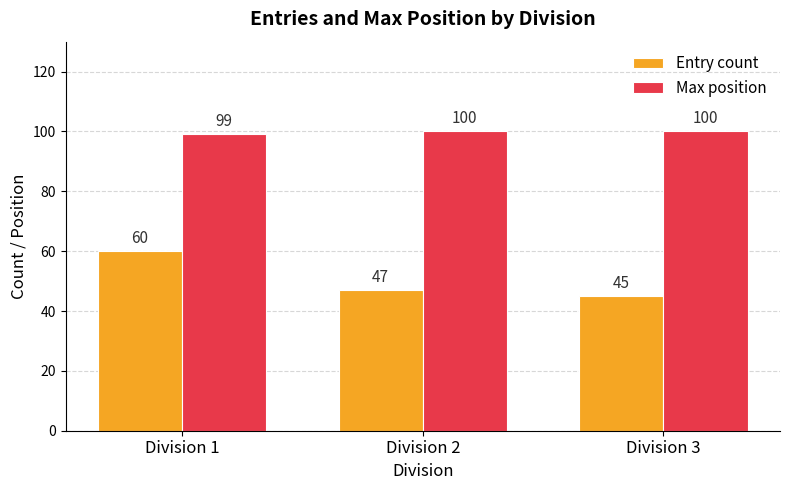

At how many categories does at least one series exceed 68?

3